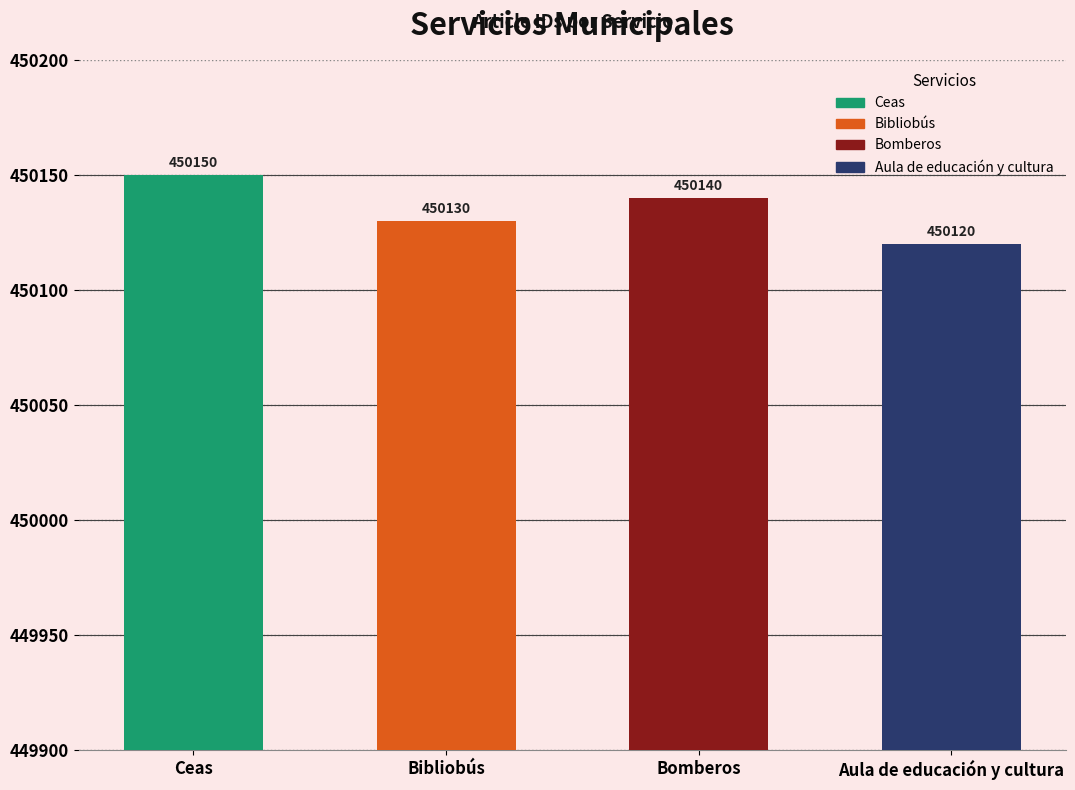

Between Bomberos and Bibliobús, which is larger?

Bomberos